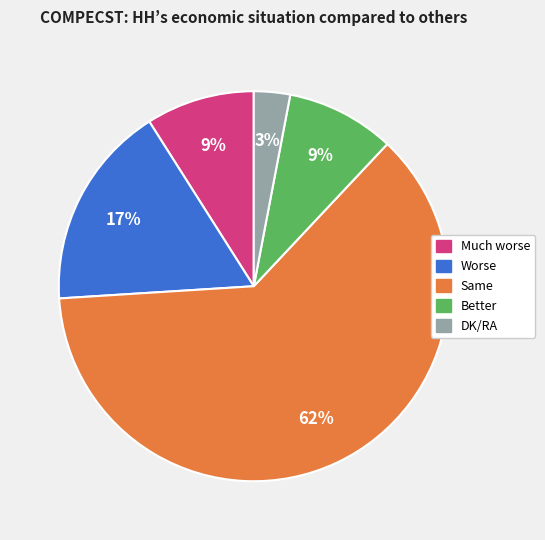

To the nearest percent, what is the difference between the largest and smallest slice percentages?

59%